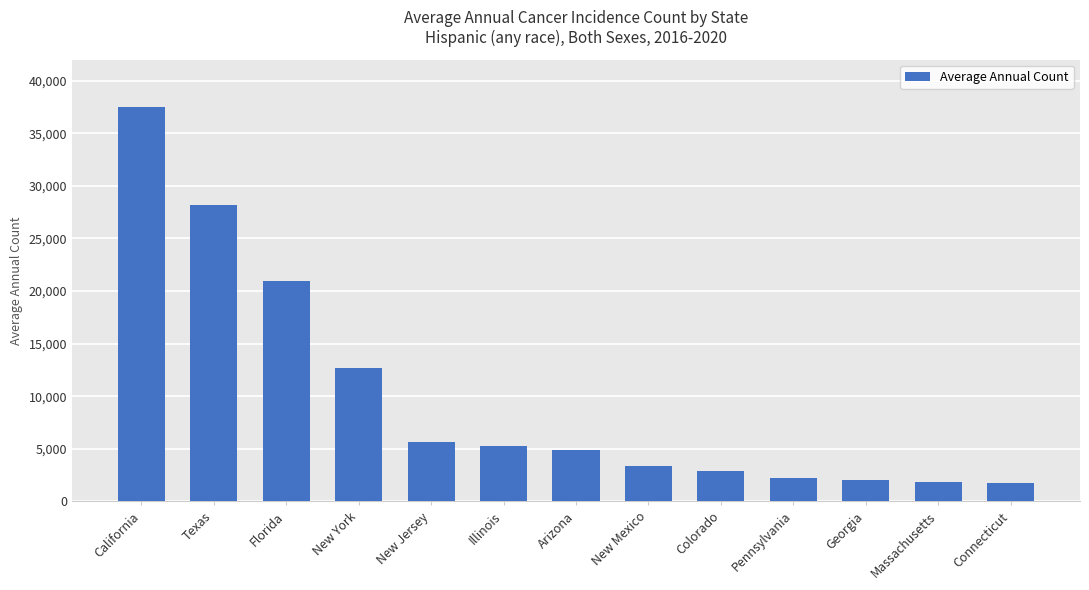

What is the approximate value at California?

37458